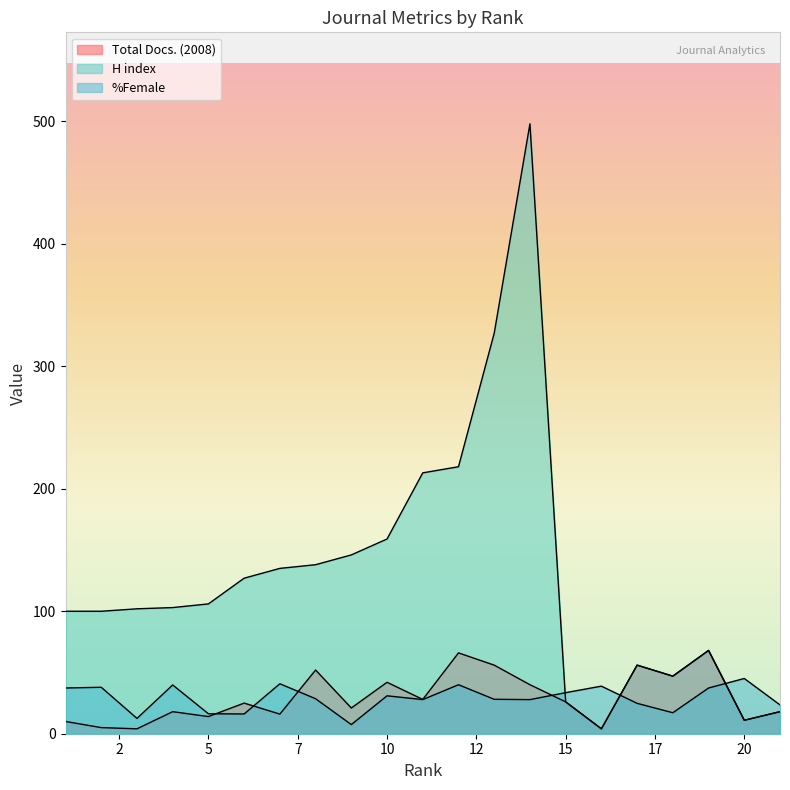

What is the difference between the second highest and second lowest values in the H index series?

316.0